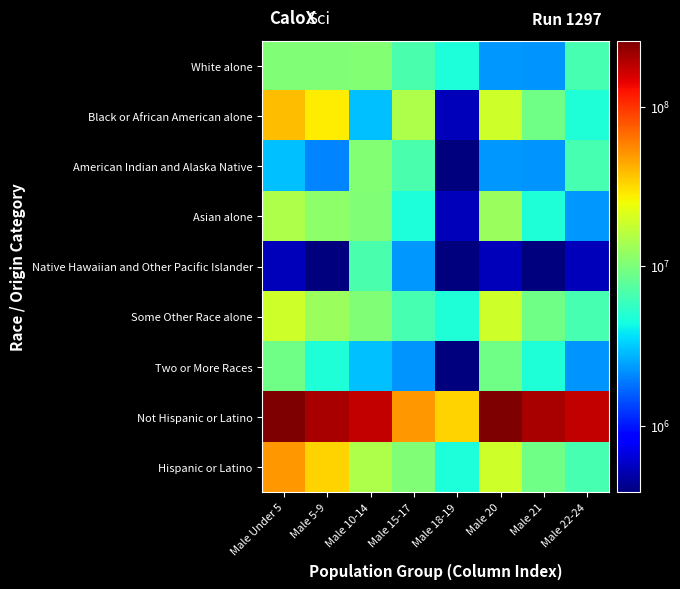

What is the smallest value displayed?

382409